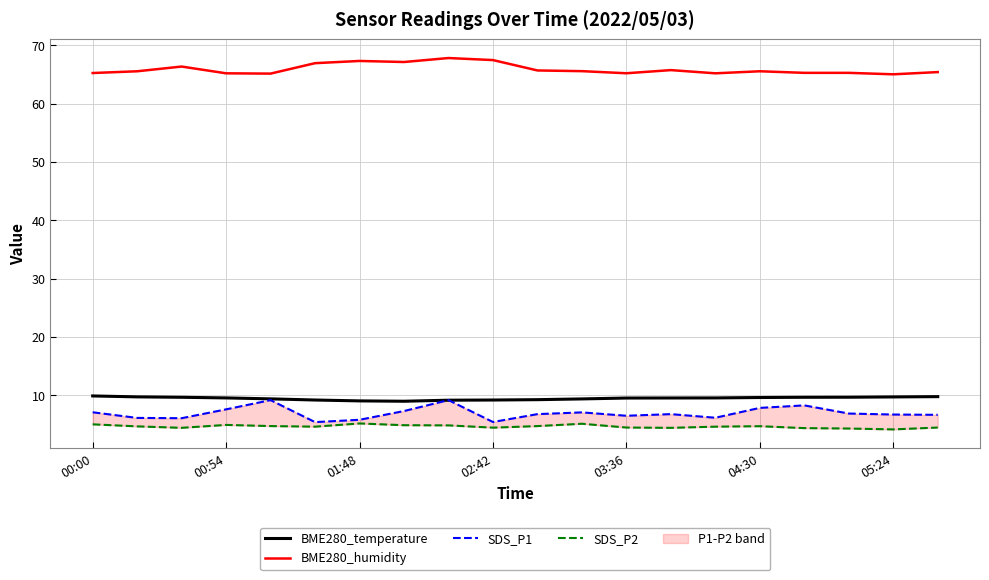

Is this an area chart (filled region under the line)?

No